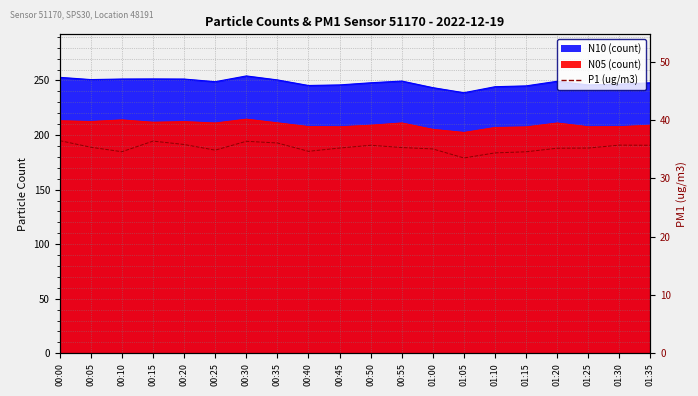

Does the chart have visible grid lines?

Yes